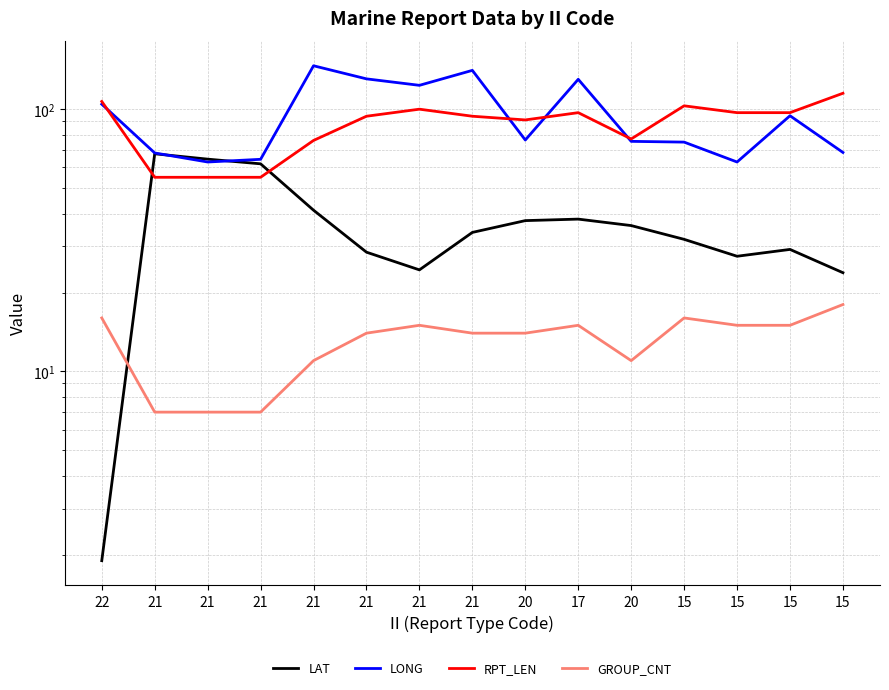

After their last crossing, which series has the higher values: RPT_LEN or LONG?

RPT_LEN